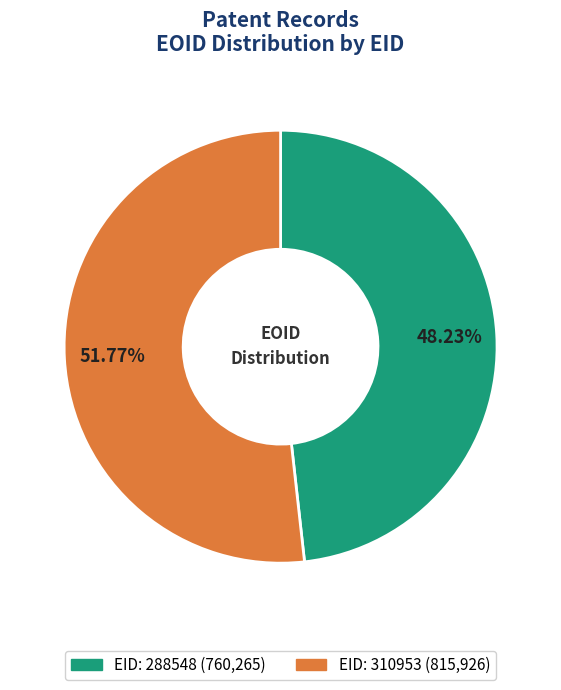

Count the number of slices in the pie.

2